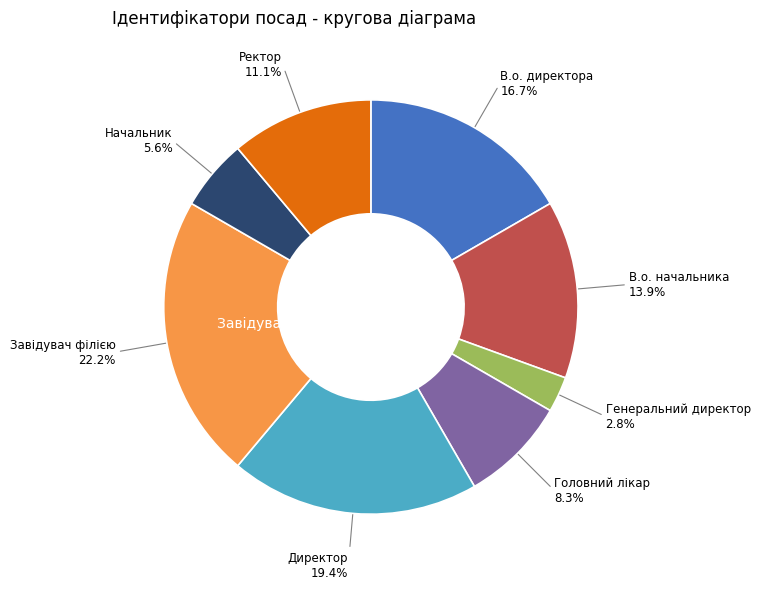

To the nearest percent, what percentage of the pie is Генеральний директор?

3%